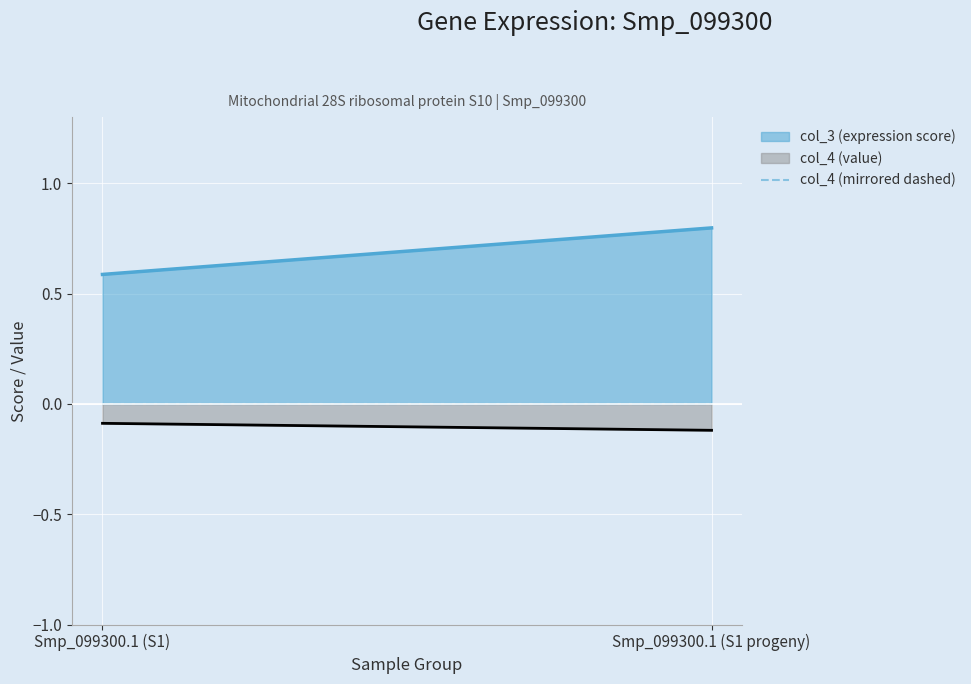

The col_3 (expression score) series shows 0.3 at Smp_099300.1 (S1 progeny). True or false?

False